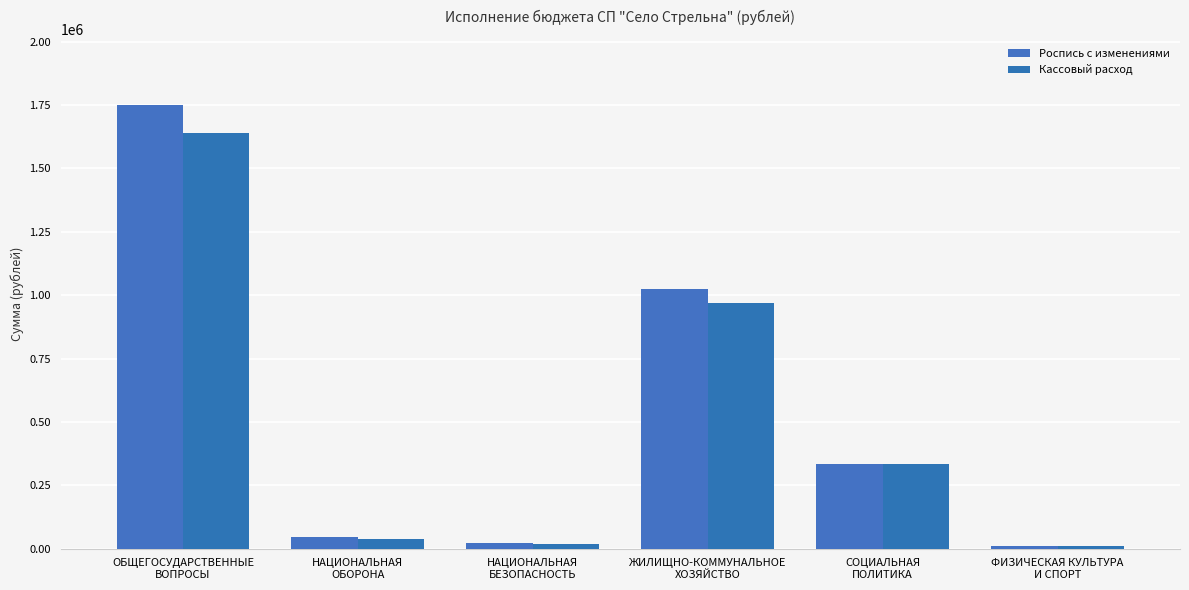

Rank the series by their average value, from lowest to highest.

Кассовый расход, Роспись с изменениями